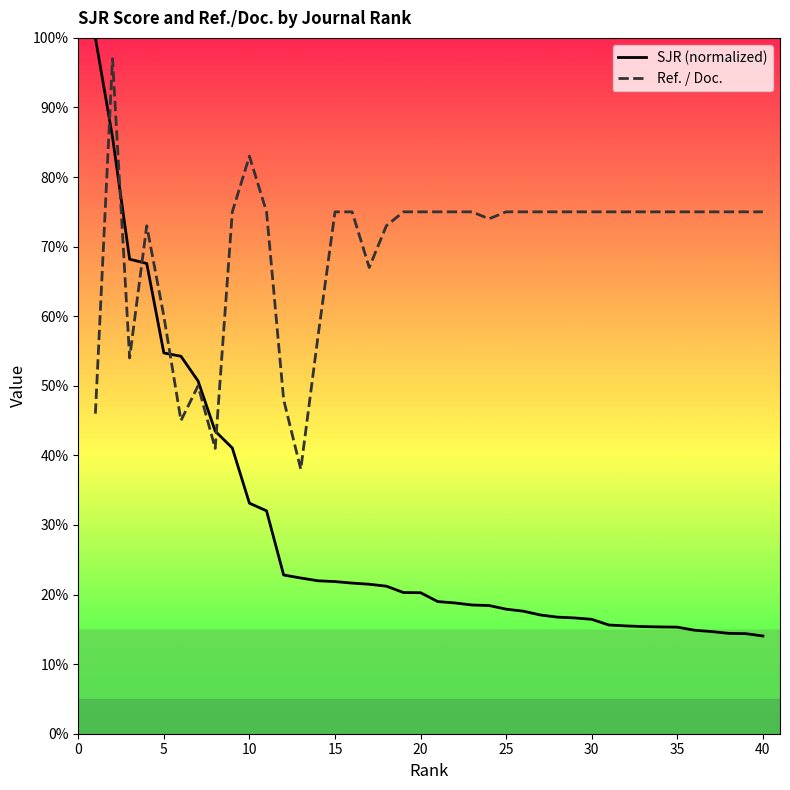

Which series ends up on top after the final intersection of SJR (normalized) and Ref. / Doc.?

Ref. / Doc.